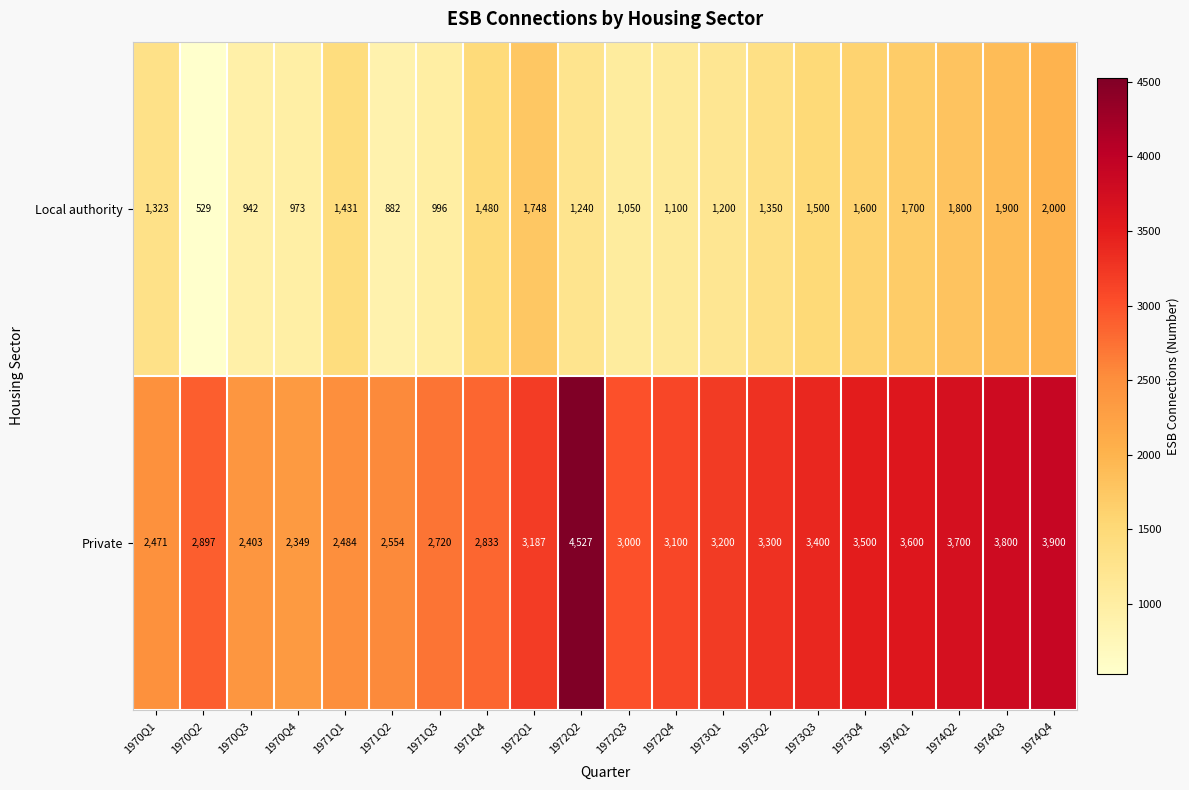

Which series has the largest range (max minus min)?

Private